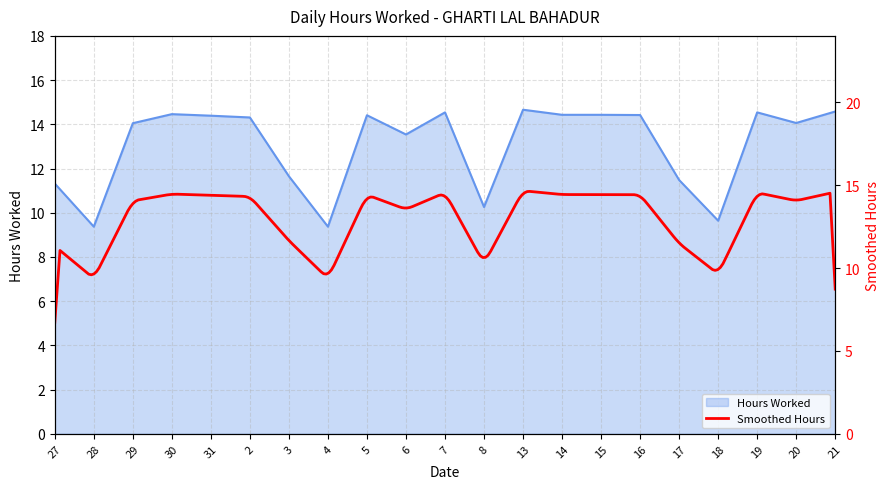

What is the greatest value displayed?

14.7